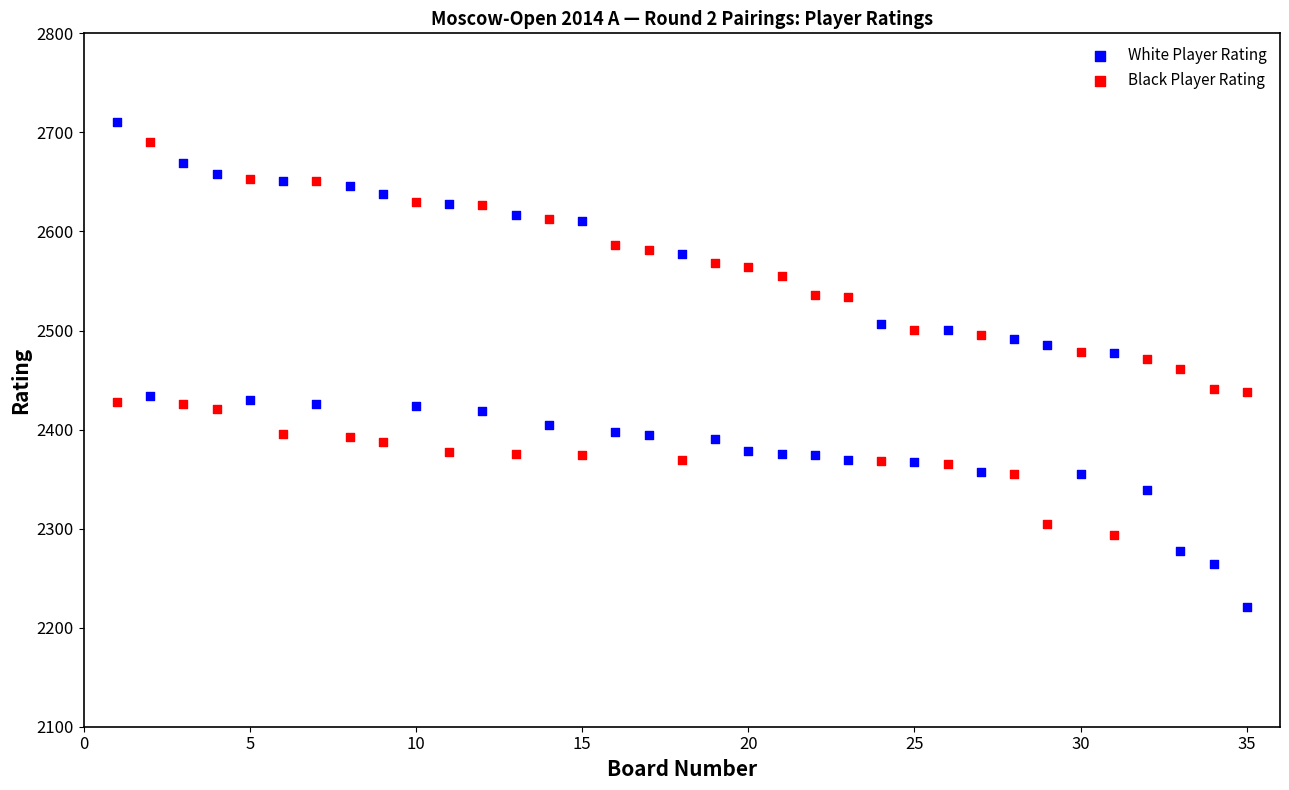

Which series reaches the minimum Y coordinate?

White Player Rating